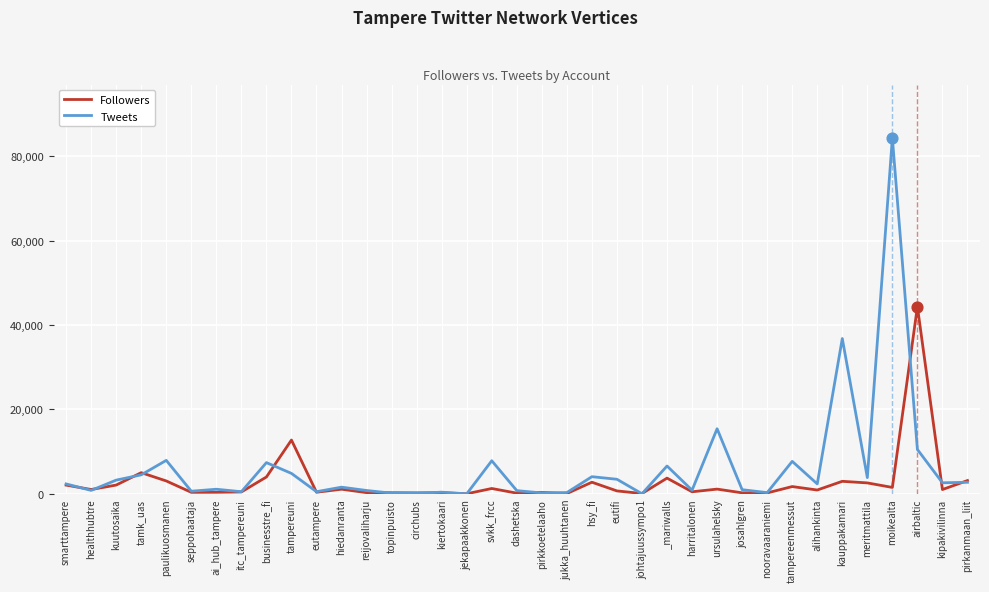

At which category is the sum across all series the highest?

moikealta